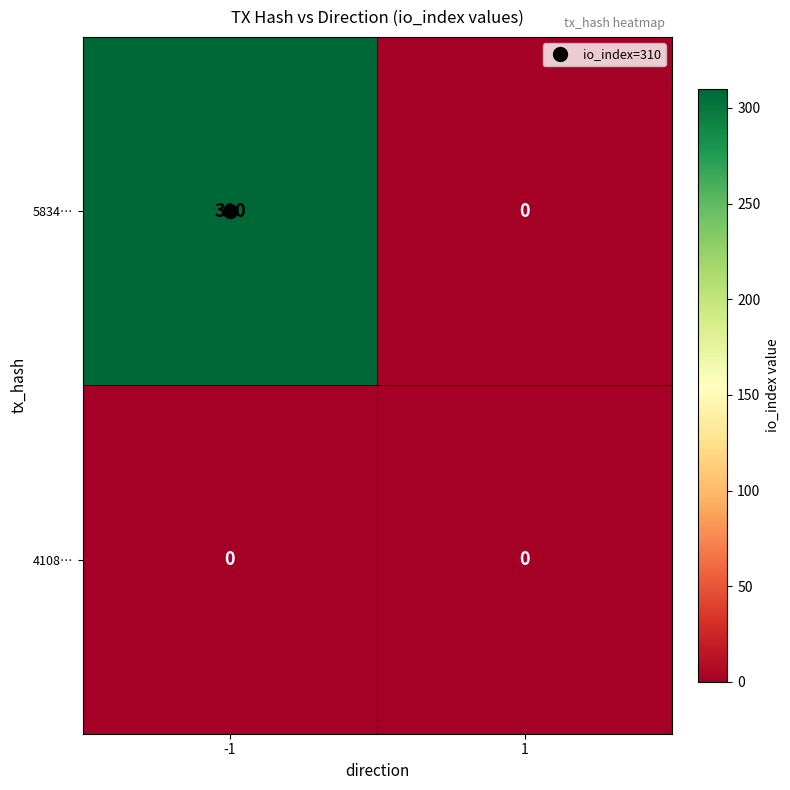

The value of 4108… at -1 is 0. True or false?

True